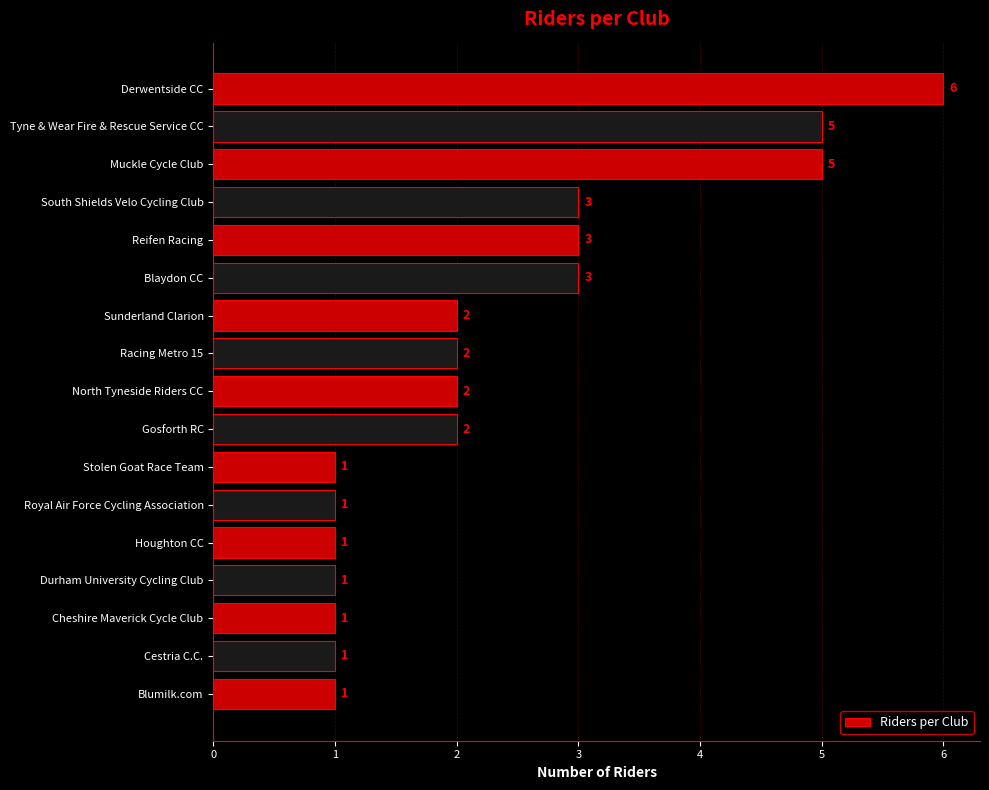

What is the difference between the second highest and minimum values?

4